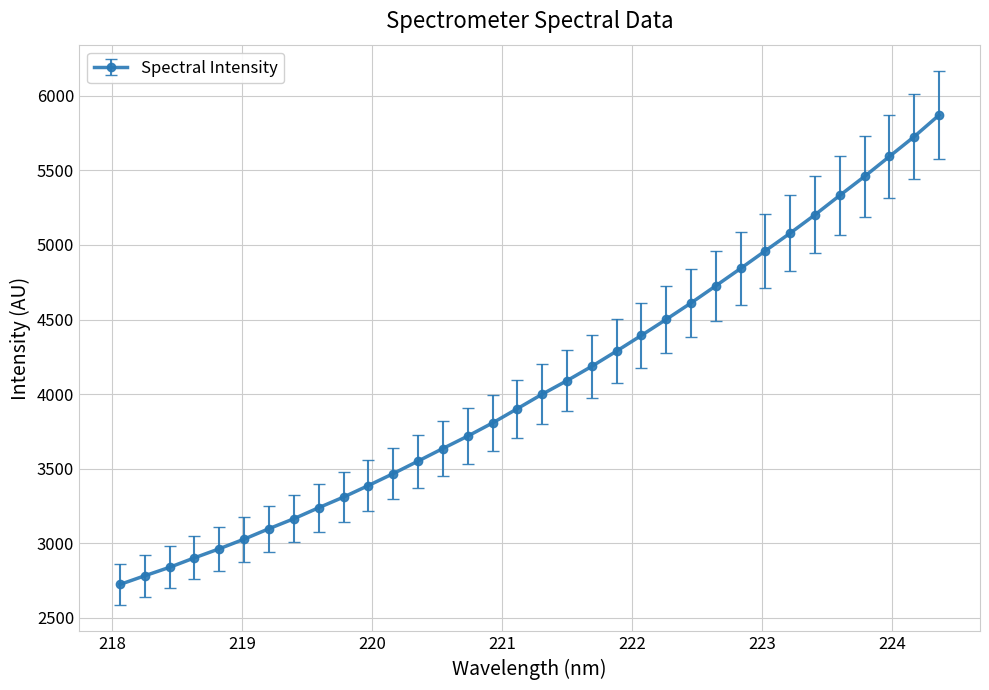

What is the greatest value displayed?

5871.0